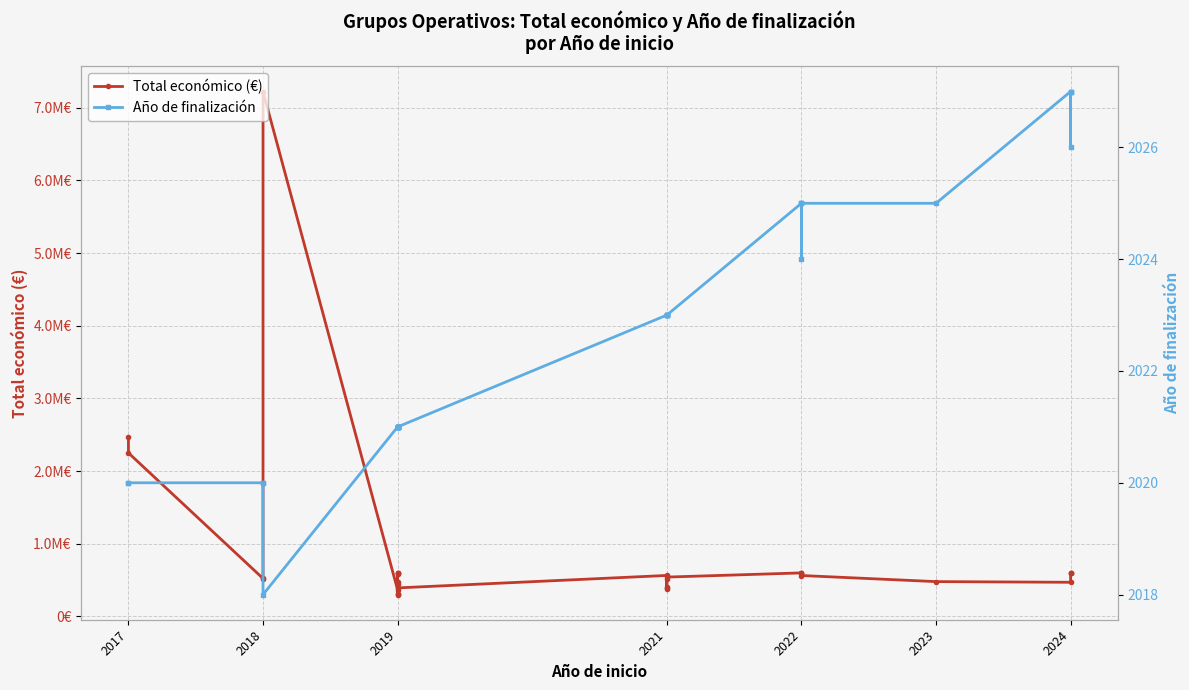

True or false: Total económico (€) and Año de finalización cross at least once.

False